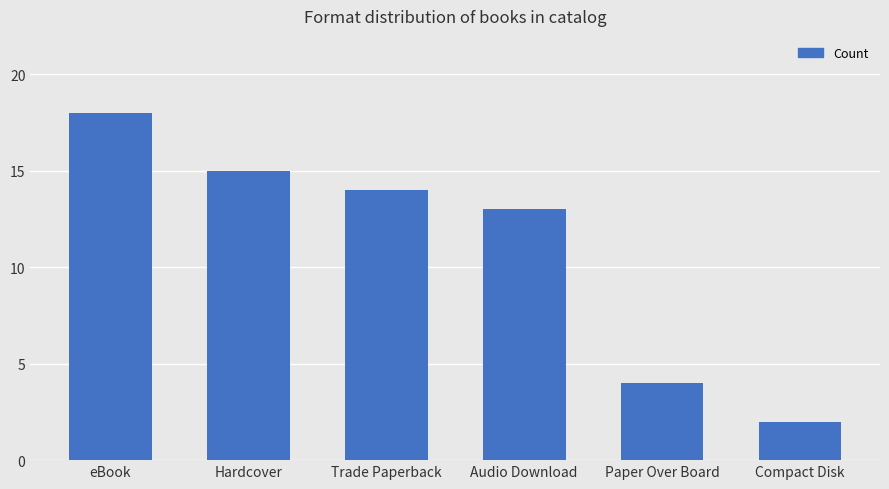

What is the average value?

11